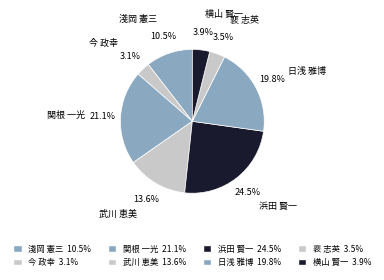

What is the ratio of the value at 淺岡 憲三 to the value at 関根 一光?

0.5